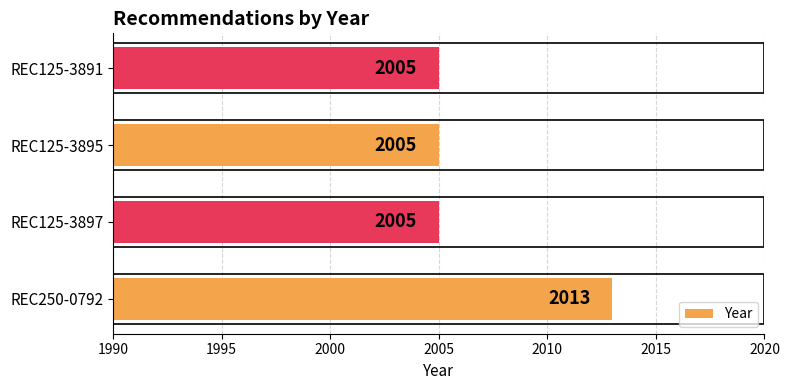

True or false: the data shows 821 at REC125-3895.

False